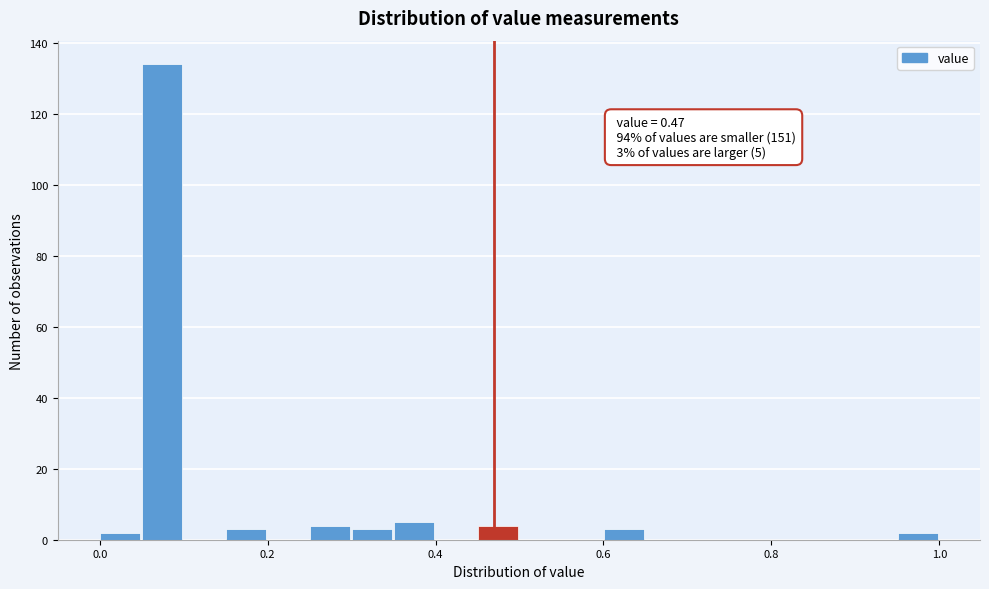

Read against the x-axis, roughly where is the centre of the tallest bar?

0.08